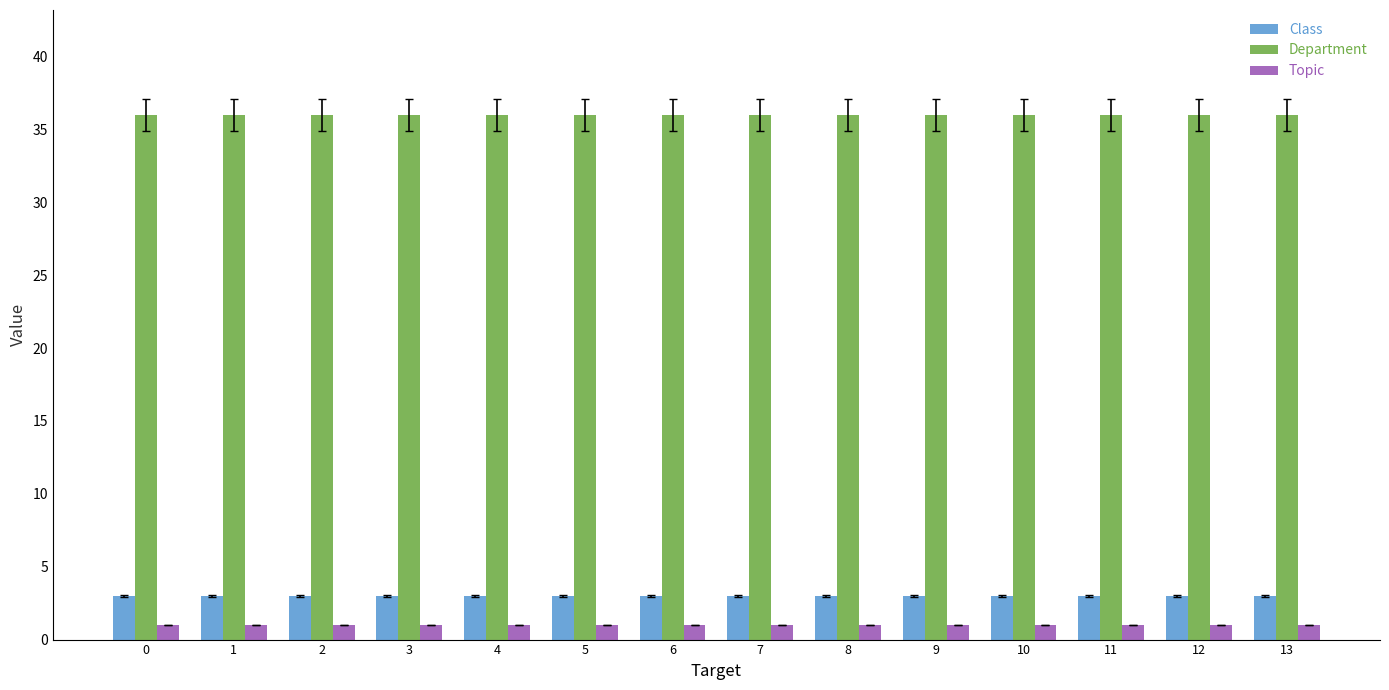

Reading left to right, transcribe all the data shown in this chart.

Class: 0=3	1=3	2=3	3=3	4=3	5=3	6=3	7=3	8=3	9=3	10=3	11=3	12=3	13=3
Department: 0=36	1=36	2=36	3=36	4=36	5=36	6=36	7=36	8=36	9=36	10=36	11=36	12=36	13=36
Topic: 0=1	1=1	2=1	3=1	4=1	5=1	6=1	7=1	8=1	9=1	10=1	11=1	12=1	13=1